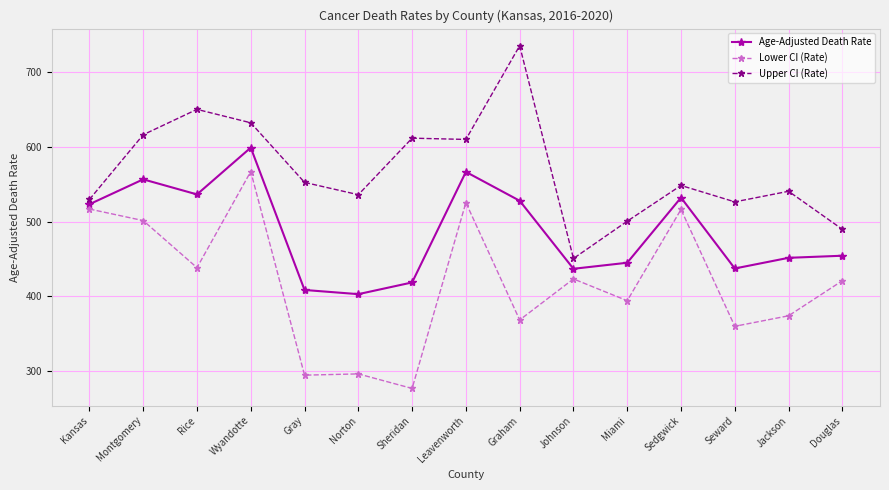

What is the spread (max minus min) of values at Norton?

240.2